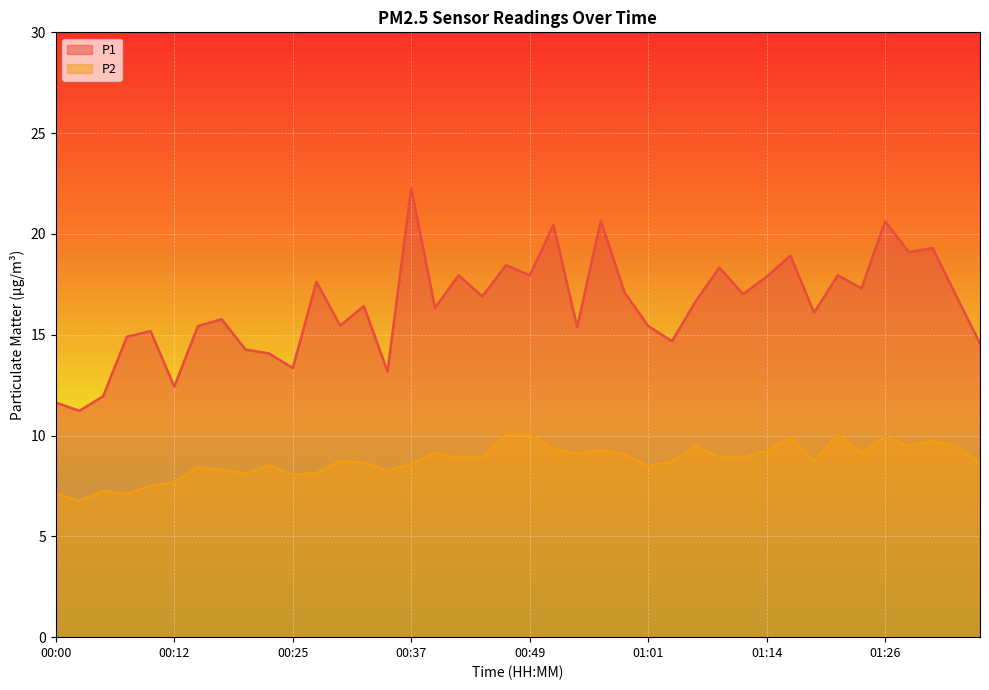

The value of P1 at 01:14 is 28.4. True or false?

False